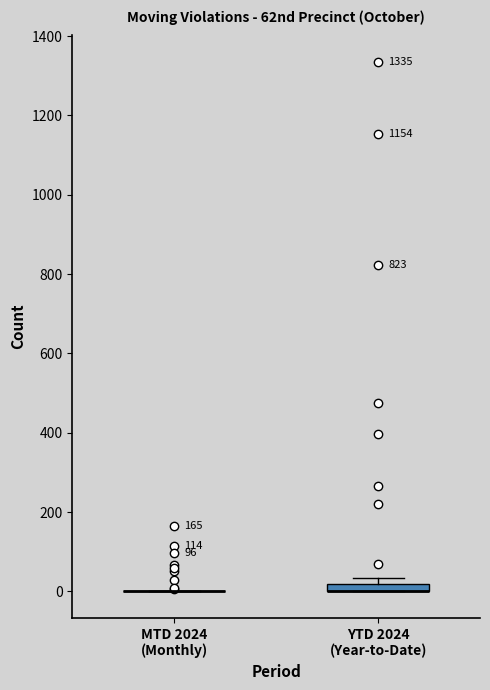

Where is the upper edge of the box for YTD 2024 (Year-to-Date) on the y-axis? The values are not printed on the chart, so give them approximately, as read against the axis.

20